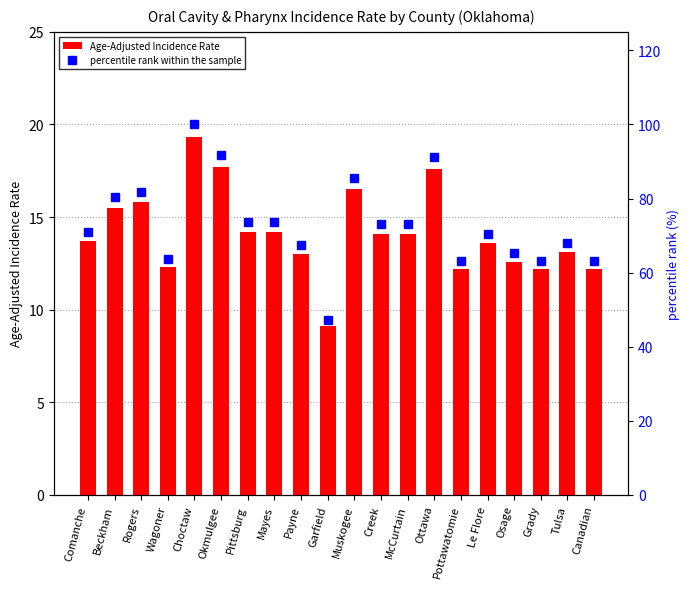

What value does the Age-Adjusted Incidence Rate series have at Osage?

12.6